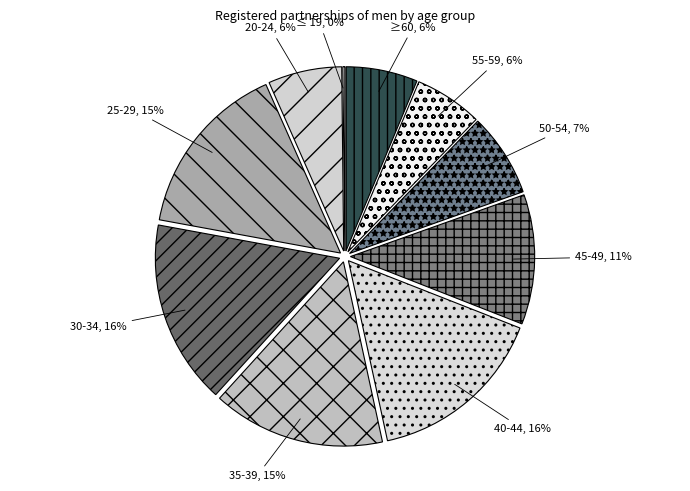

Between ≥60, 6% and 45-49, 11%, which is larger?

45-49, 11%